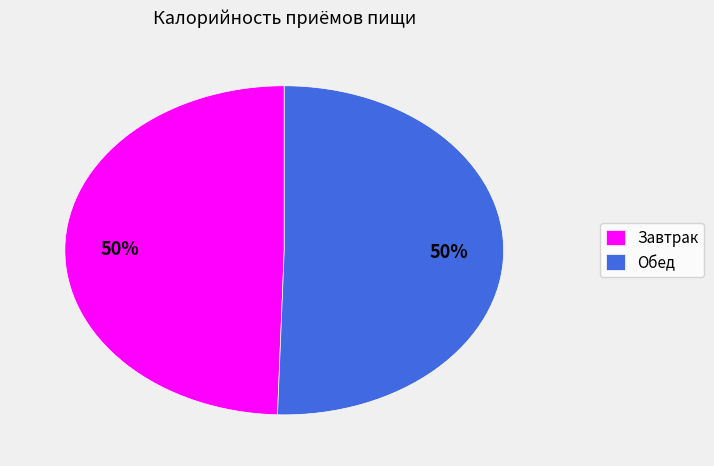

True or false: Обед accounts for 50% of the total.

True